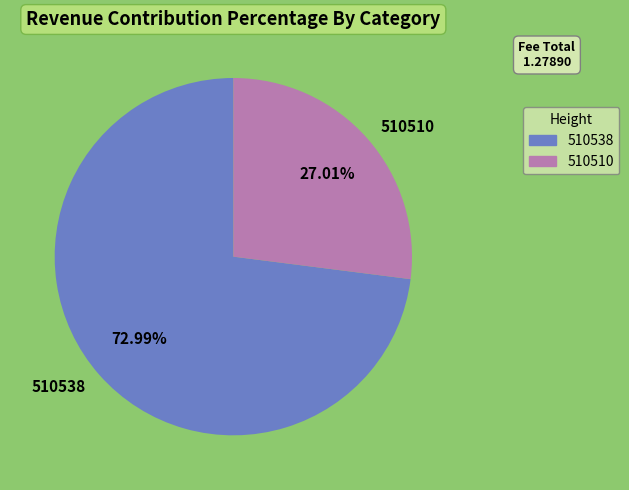

Which slice is the smallest?

510510